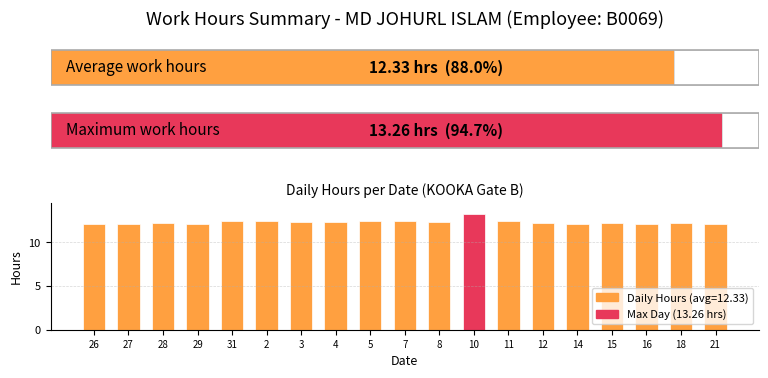

What is the maximum value shown in the chart?

13.3